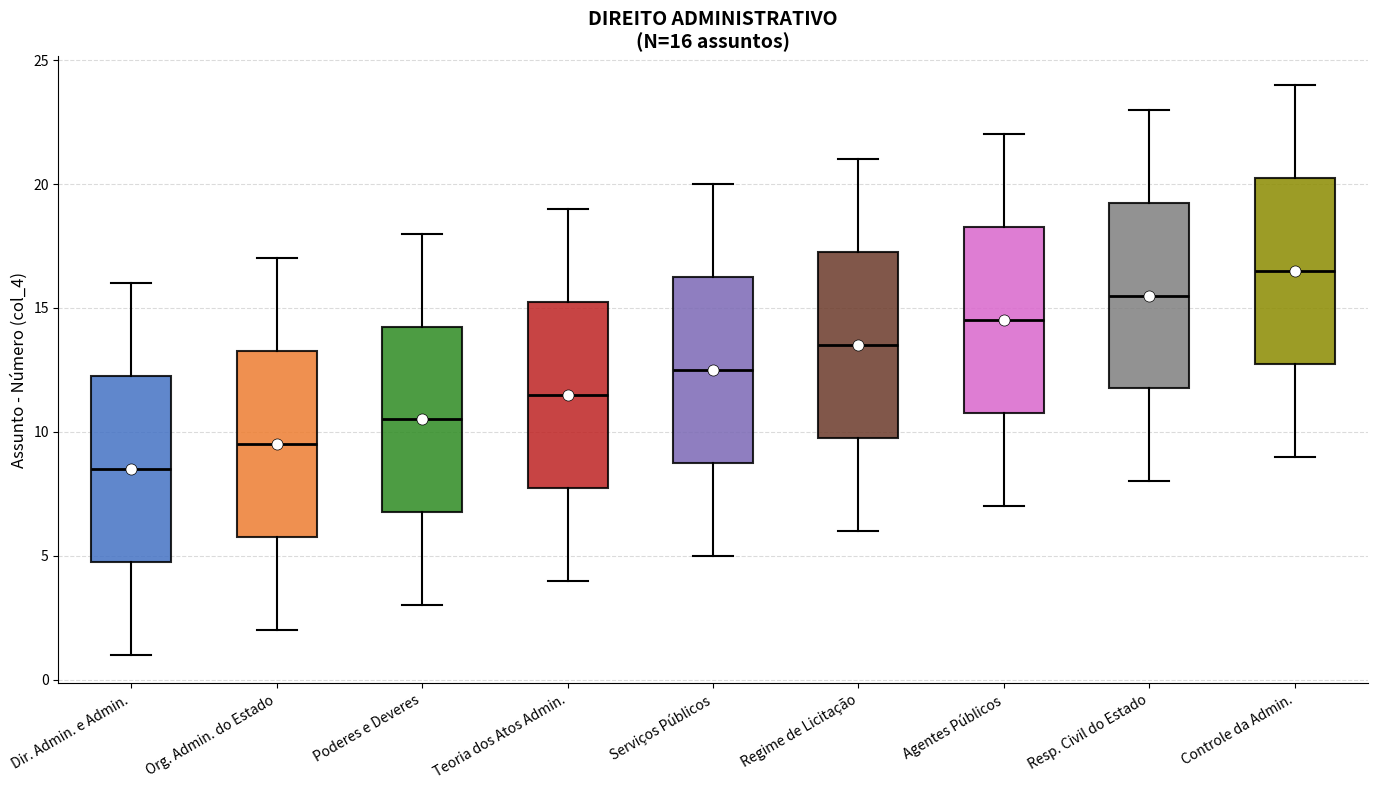

Which box's median line is the lowest?

Dir. Admin. e Admin.